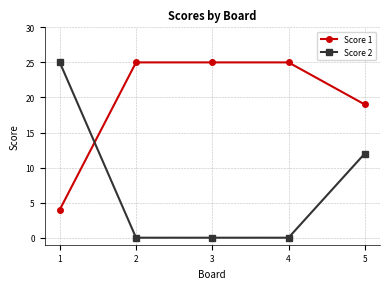

At which category is the sum across all series the highest?

5